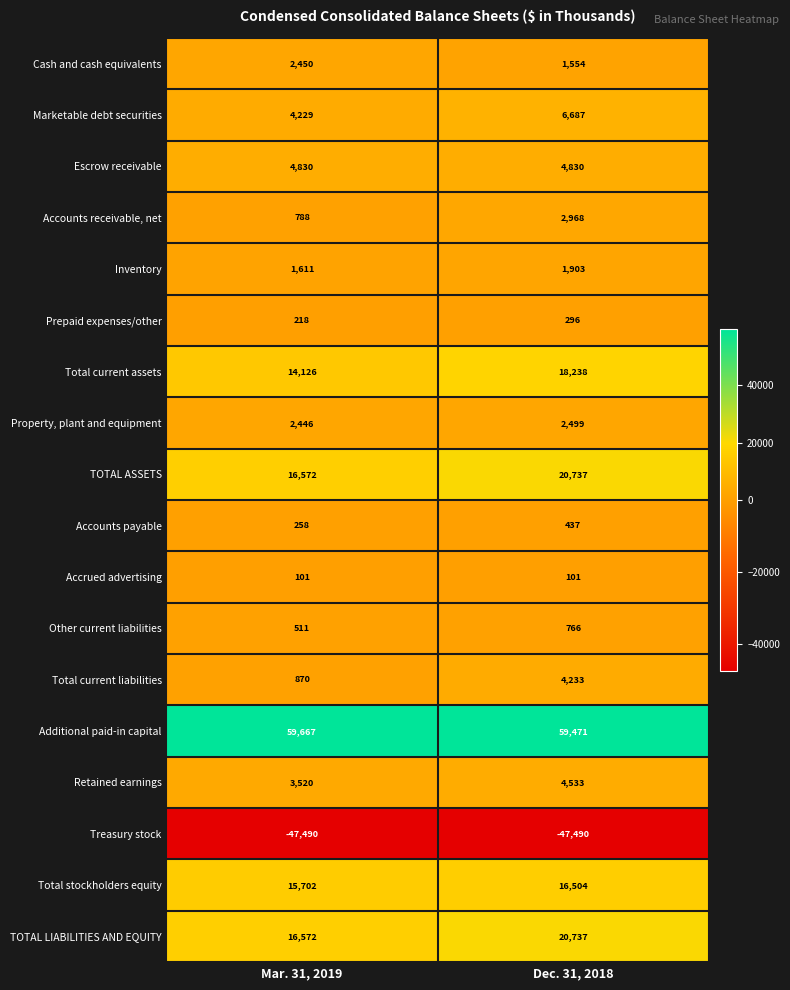

Is it true that Accrued advertising equals 101 at Mar. 31, 2019?

True